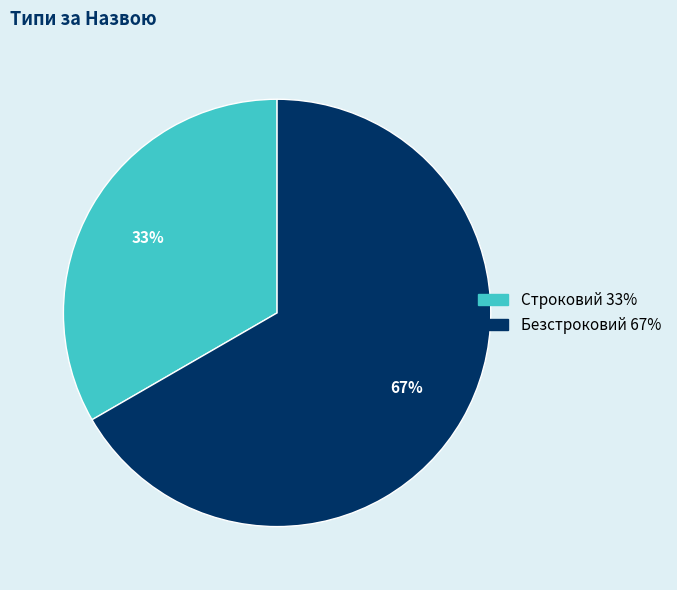

To the nearest percent, what portion does Безстроковий represent?

67%